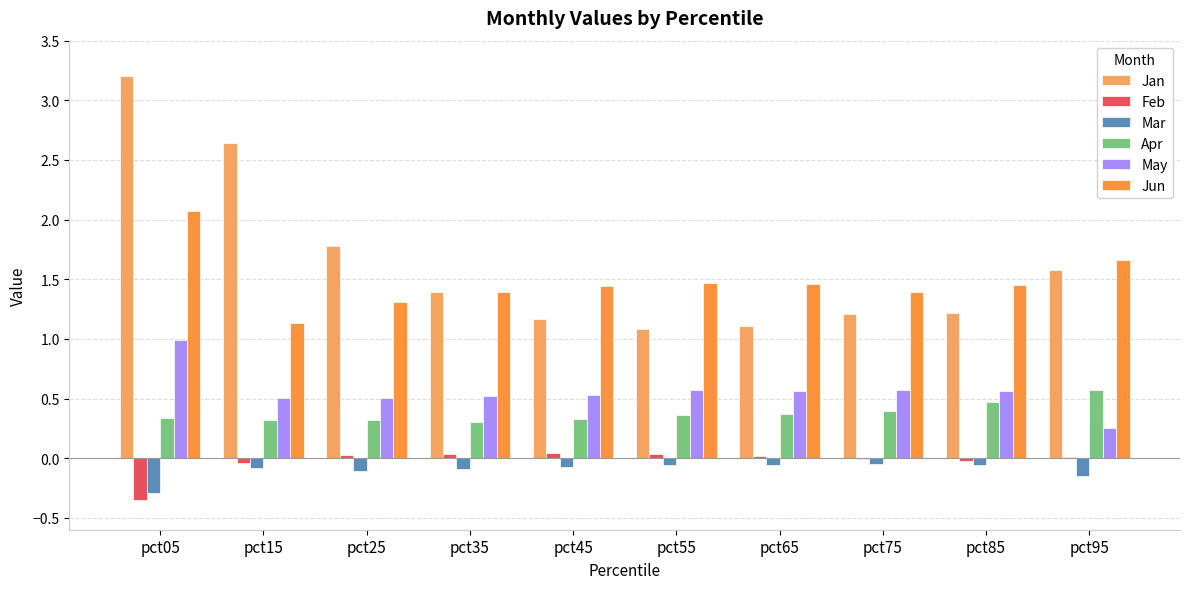

True or false: Jun has a value of 0.7 at pct15.

False